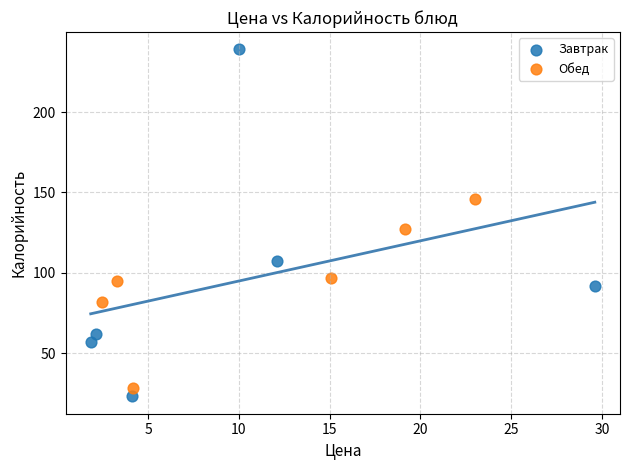

Which series reaches the minimum Y coordinate?

Завтрак